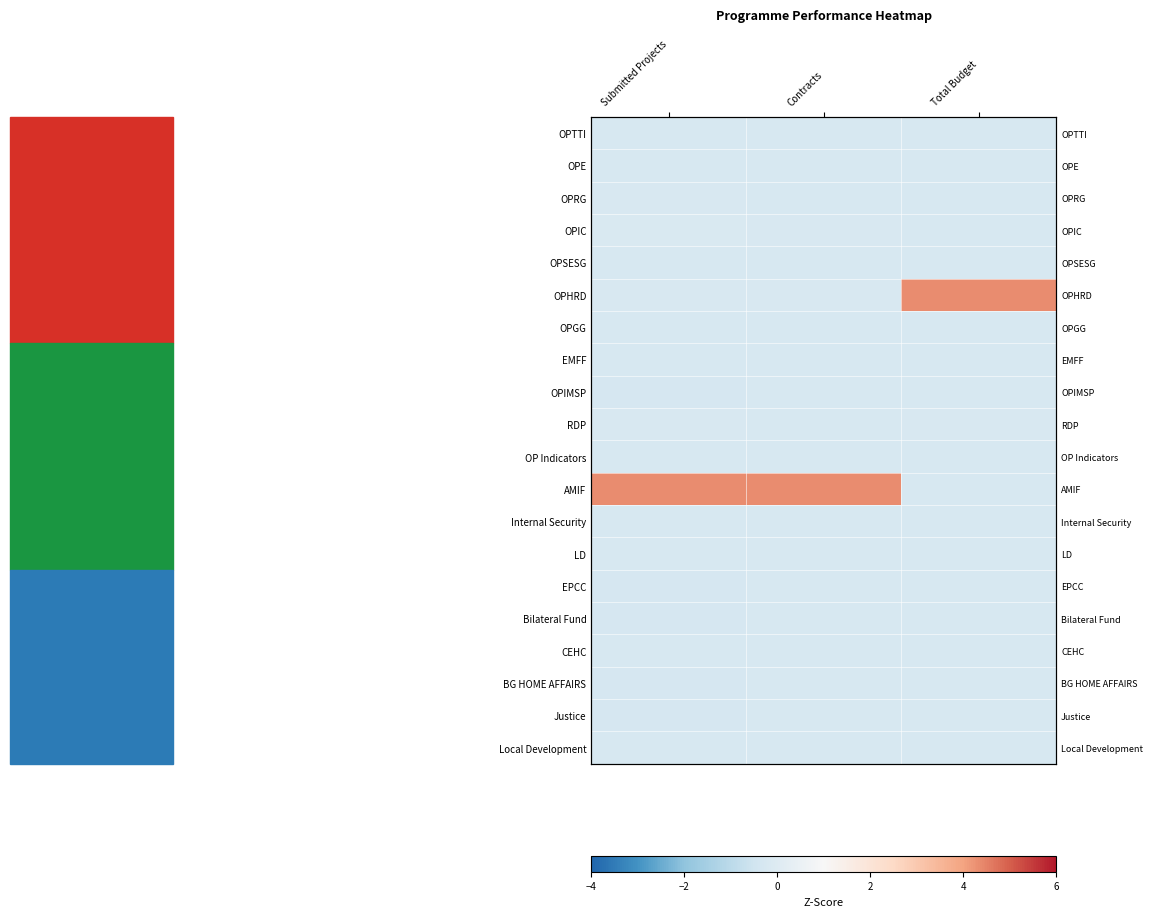

True or false: OPRG has a value of -0.2 at Total Budget.

True